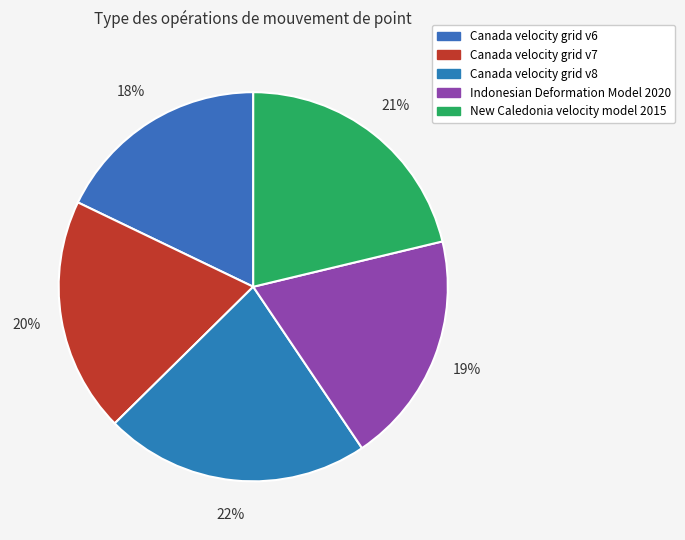

Does New Caledonia velocity model 2015 account for over 50% of the chart?

No